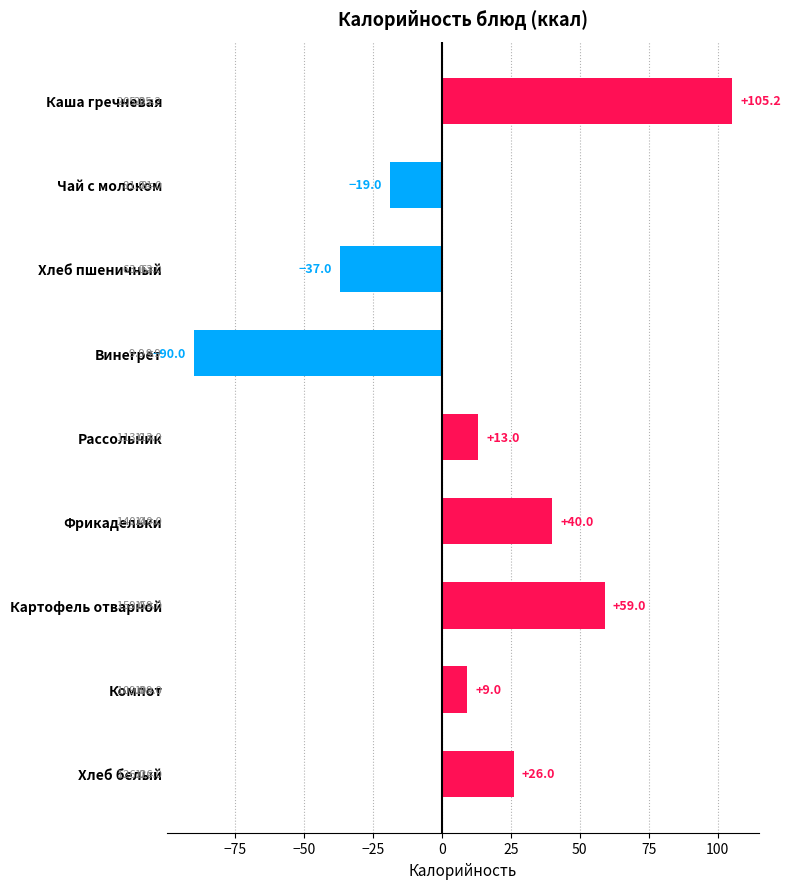

Are the bars horizontal?

Yes